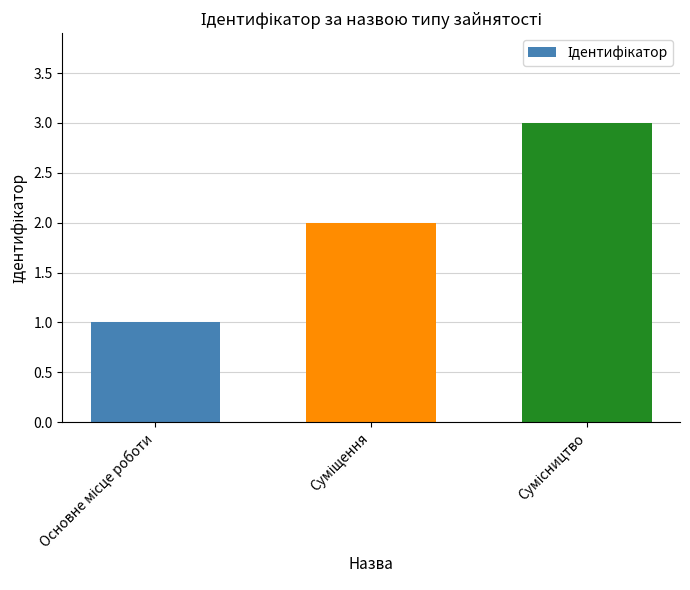

Does the chart contain stacked bars?

No